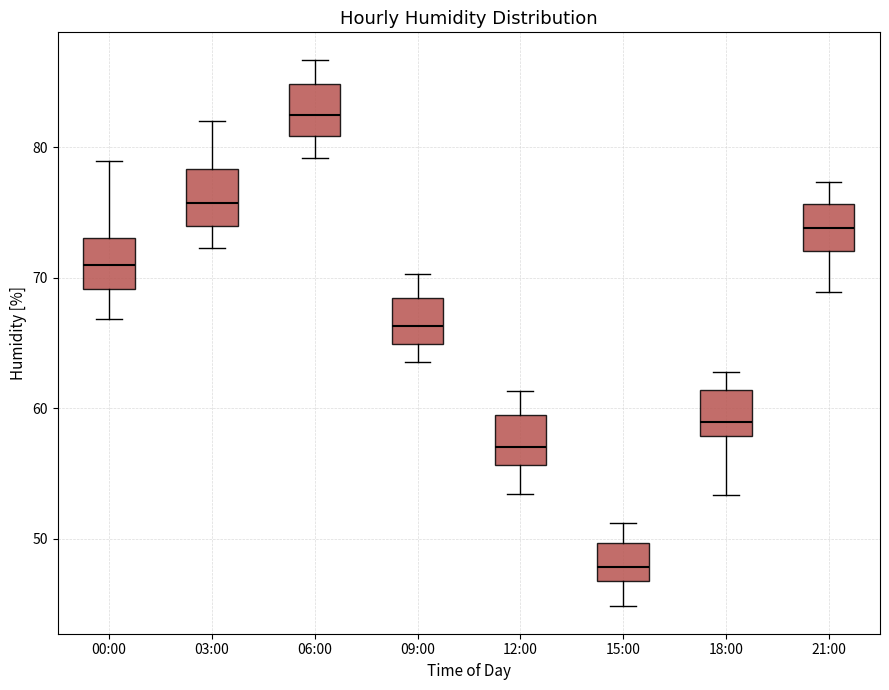

Reading left to right, read every box against the y-axis: the position of its median line, the range the box covers, and the ends of its whiskers. The values are not printed on the chart, so give them approximately, as read against the axis.

00:00: median 71, box 69 to 73, whiskers 67 to 79
03:00: median 76, box 74 to 78, whiskers 72 to 82
06:00: median 82, box 81 to 85, whiskers 79 to 87
09:00: median 66, box 65 to 68, whiskers 64 to 70
12:00: median 57, box 56 to 59, whiskers 53 to 61
15:00: median 48, box 47 to 50, whiskers 45 to 51
18:00: median 59, box 58 to 61, whiskers 53 to 63
21:00: median 74, box 72 to 76, whiskers 69 to 77